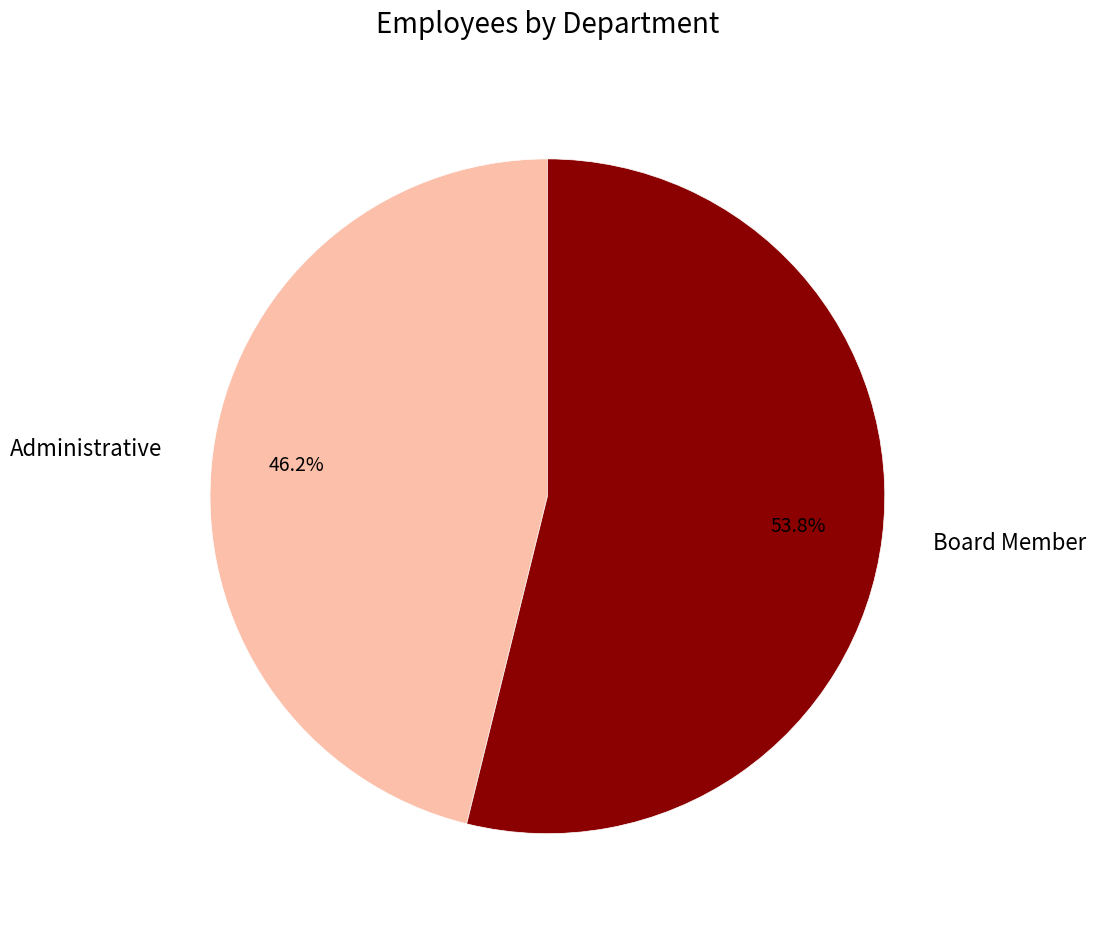

How many segments does this pie chart have?

2